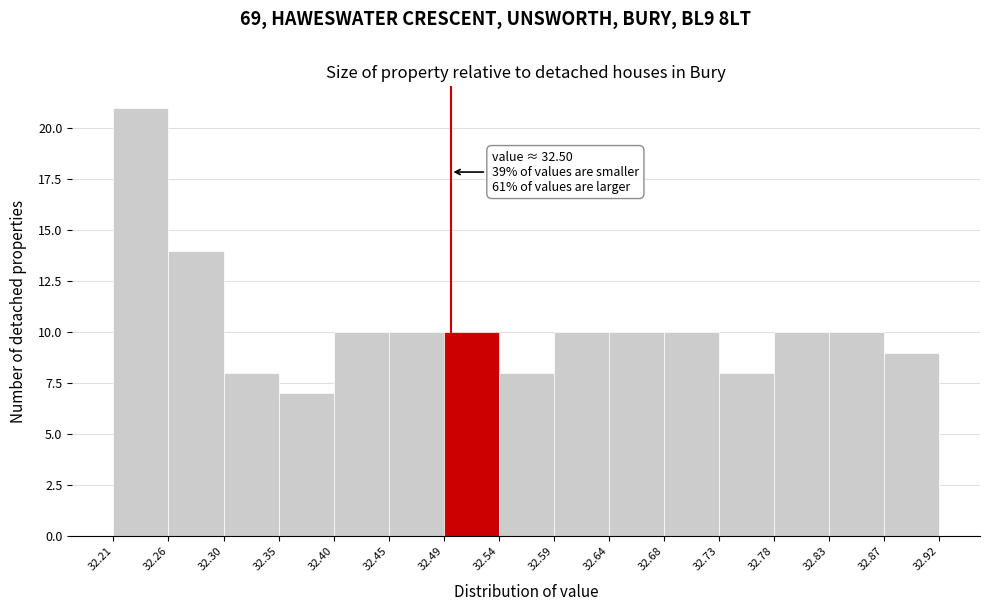

Over which range of the x-axis is the bar tallest?

32.21 to 32.26